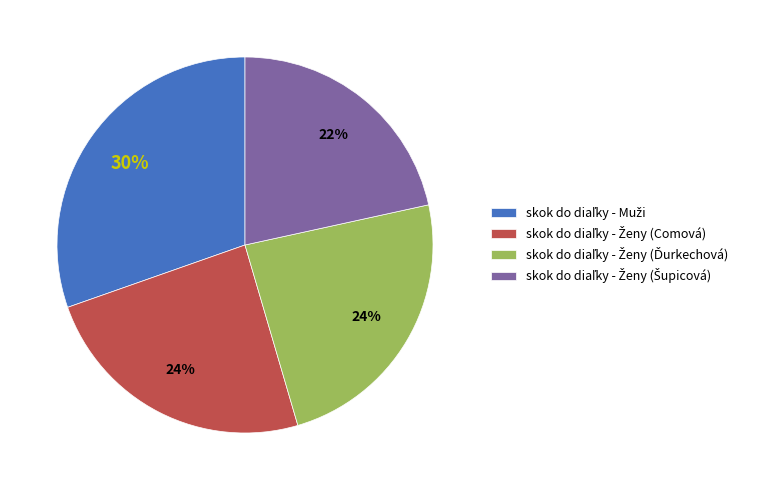

To the nearest percent, what is the average slice percentage?

25%